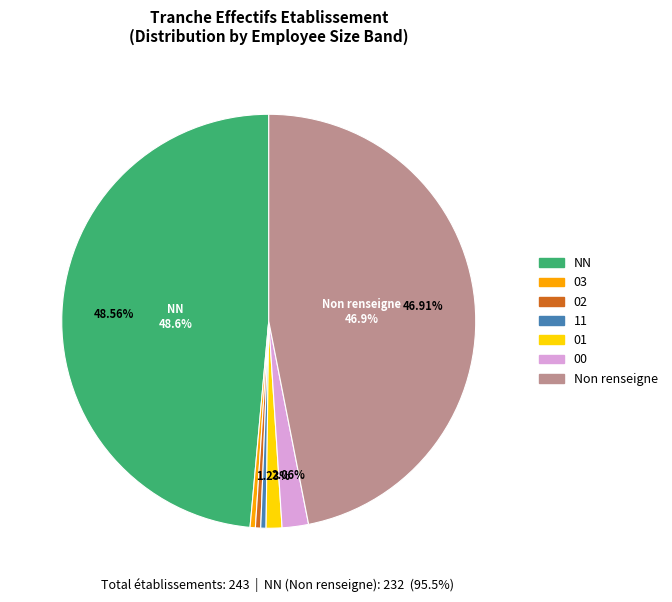

To the nearest percent, what is the difference between the largest and smallest slice percentages?

48%